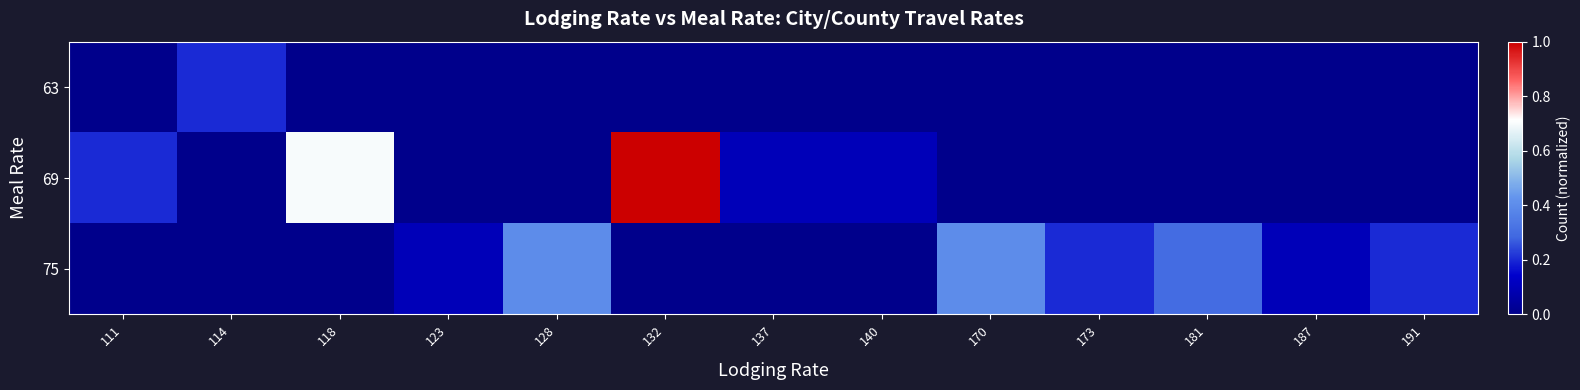

Which series has the largest total across all categories?

69